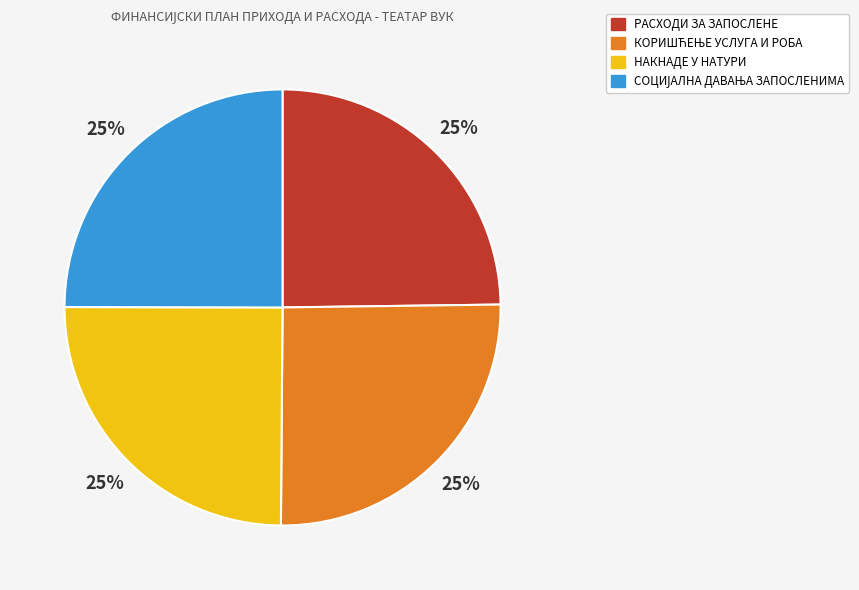

How many segments does this pie chart have?

4